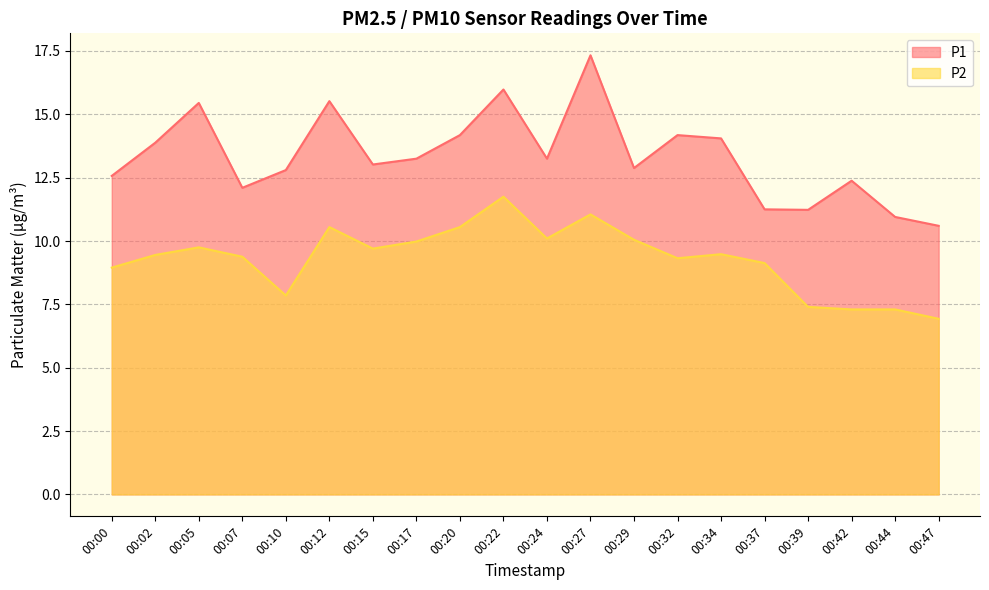

At which category does P2 reach its first local peak?

00:05